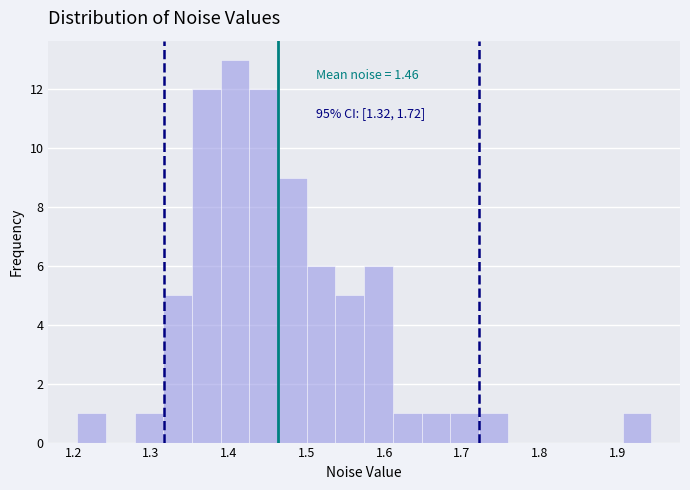

Read against the x-axis, roughly where is the centre of the tallest bar?

1.41